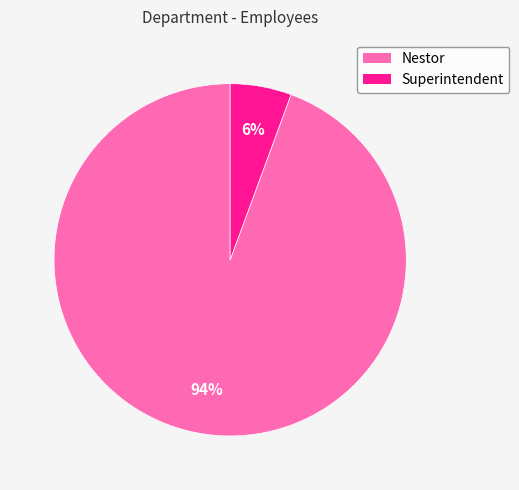

Is Nestor the majority of the pie?

Yes